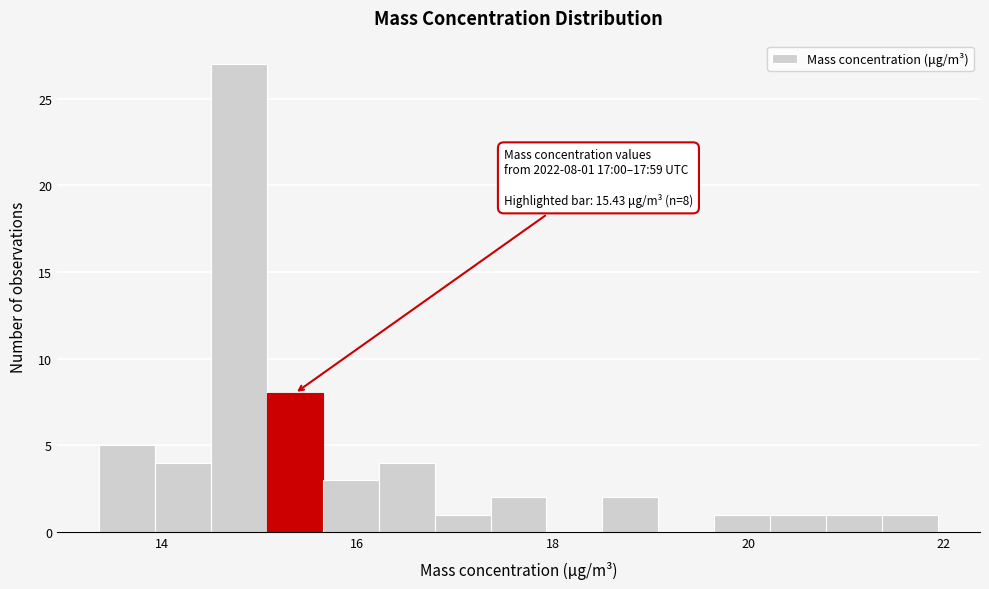

Around what value on the x-axis is the tallest bar? Give the approximate position of its centre, as read against the axis.

14.8